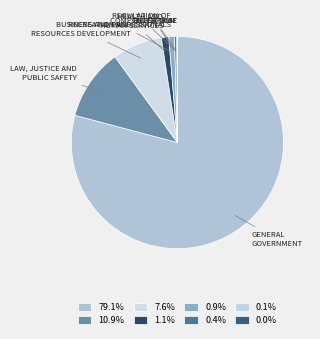

Between LAW, JUSTICE AND PUBLIC SAFETY and GENERAL GOVERNMENT, which is larger?

GENERAL GOVERNMENT